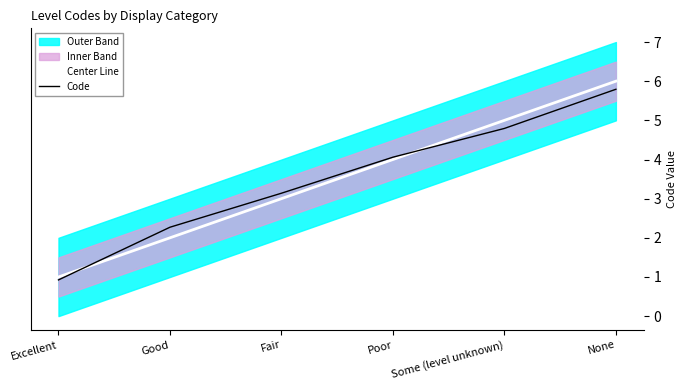

At Poor, list the series in order from largest to smallest.

Code, Center Line